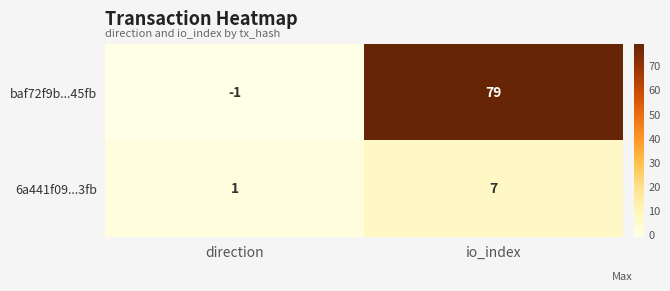

At which category is the sum across all series the highest?

io_index